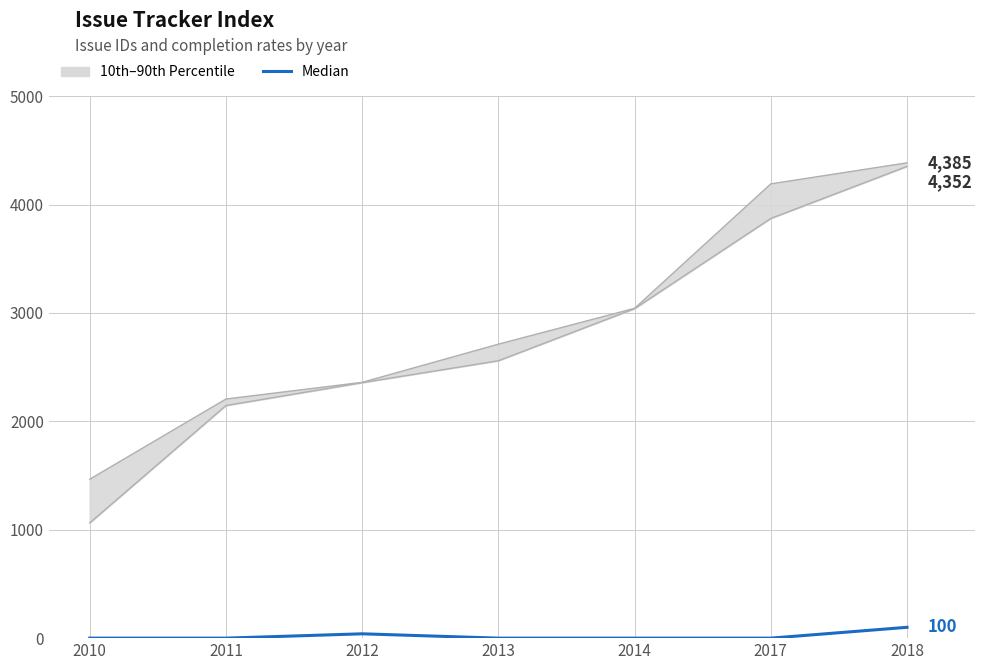

Is it true that the value at 2017 is 0?

True